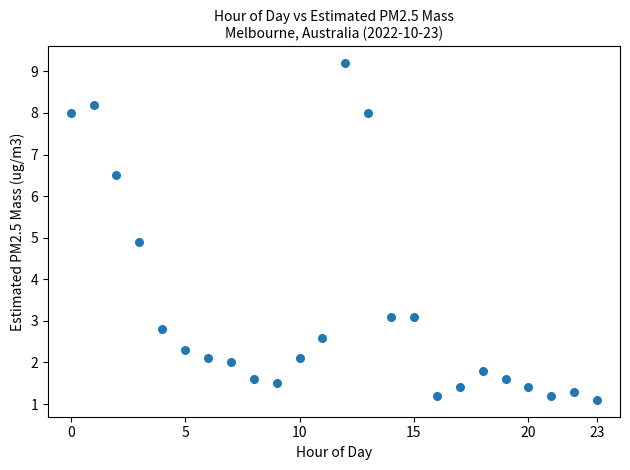

What Y value in the scatter plot is closest to 5?

4.9